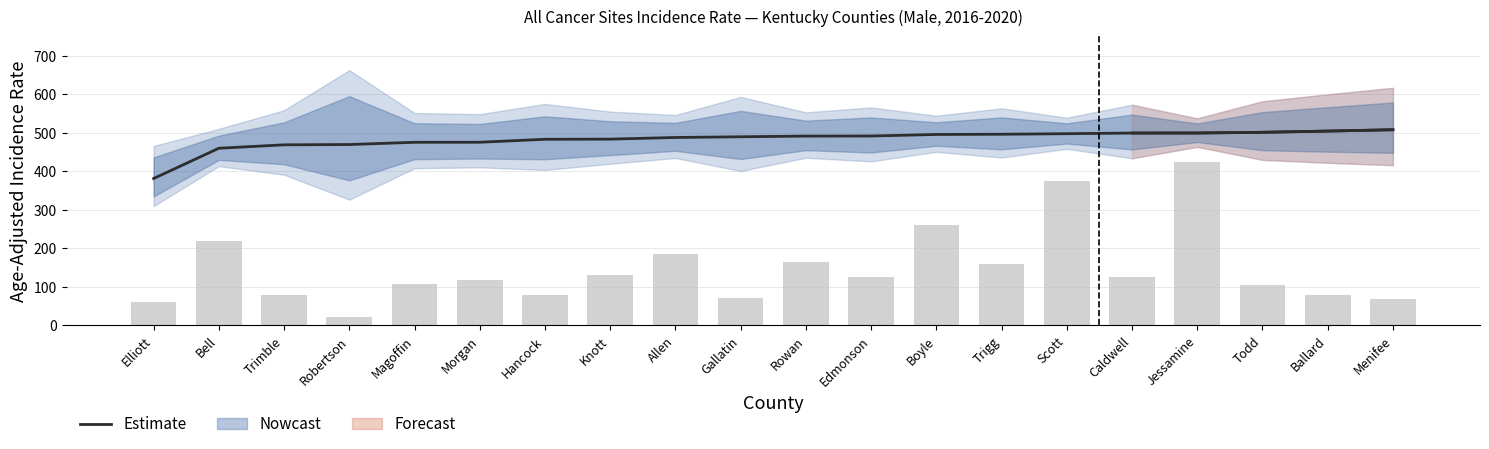

Which series has the largest total across all categories?

Estimate